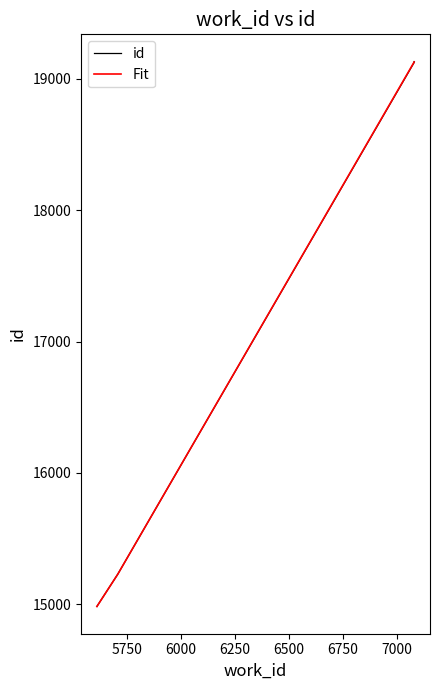

Which series ends up on top after the final intersection of id and Fit?

id